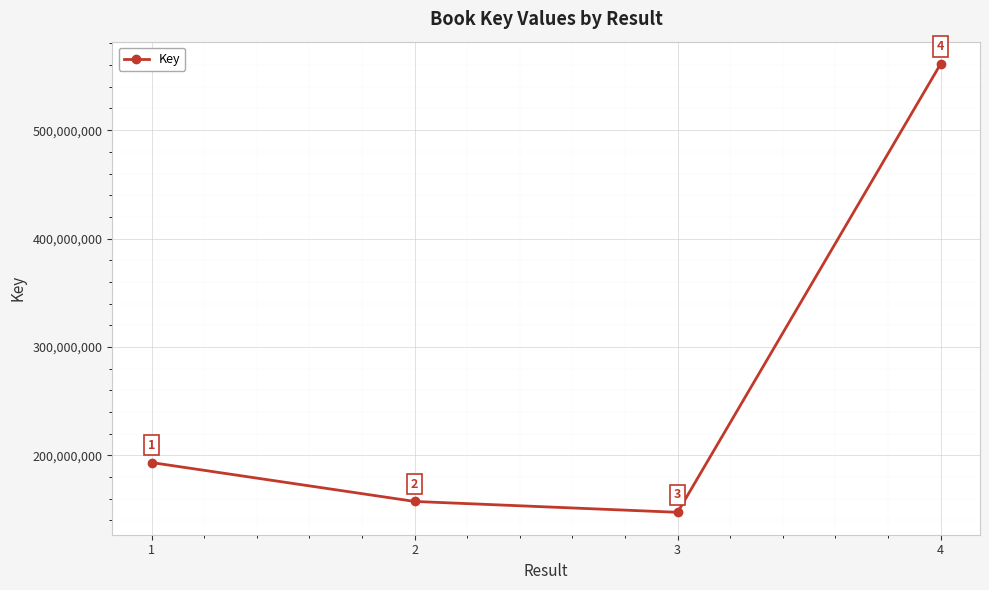

List the labels in order of value, largest first.

4, 1, 2, 3